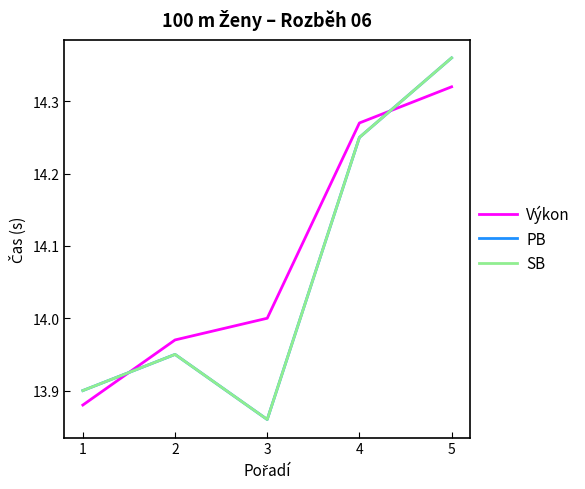

Reading right to left, list all the values displayed in this chart.

Výkon: 5=14.3	4=14.3	3=14.0	2=14.0	1=13.9
PB: 5=14.4	4=14.2	3=13.9	2=13.9	1=13.9
SB: 5=14.4	4=14.2	3=13.9	2=13.9	1=13.9